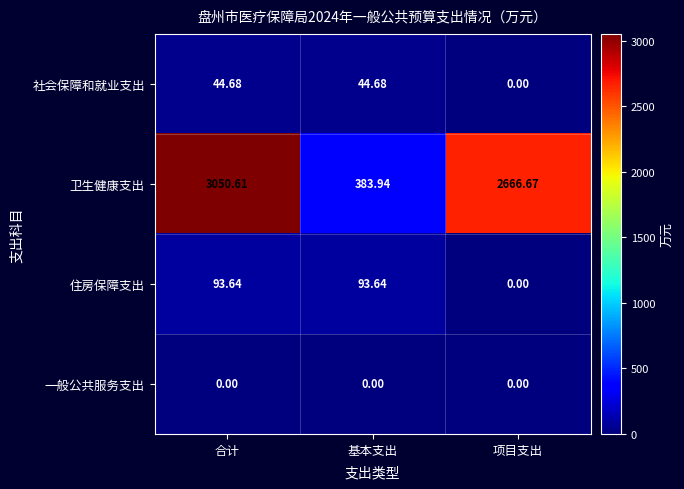

Where does the 社会保障和就业支出 series first go above 44?

合计